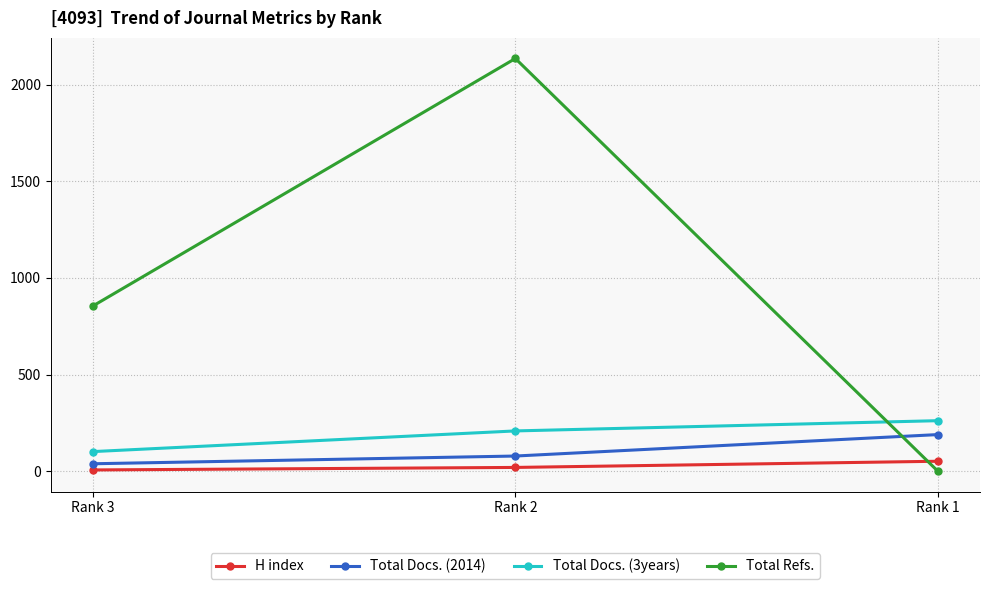

The value of Total Refs. at Rank 2 is 3023. True or false?

False